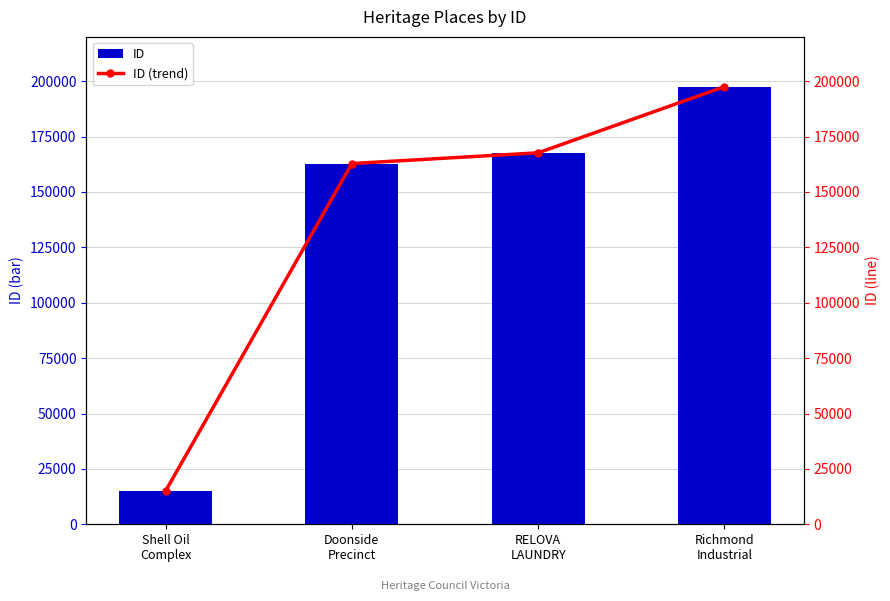

At how many categories does at least one series exceed 34191?

3